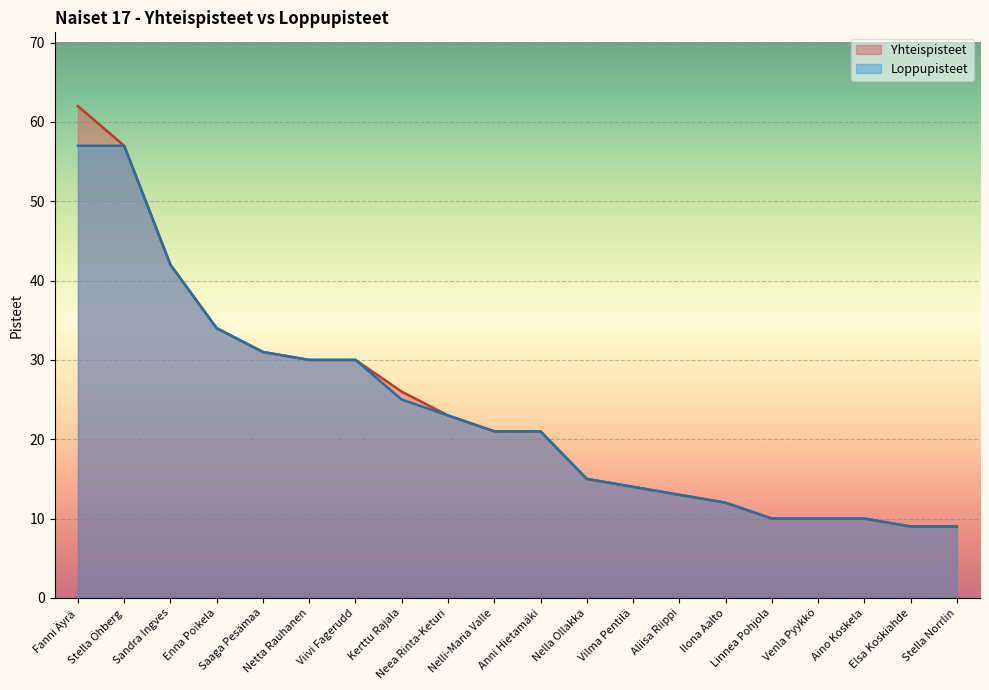

Which has a higher value, Anni Hietamäki or Ilona Aalto?

Anni Hietamäki